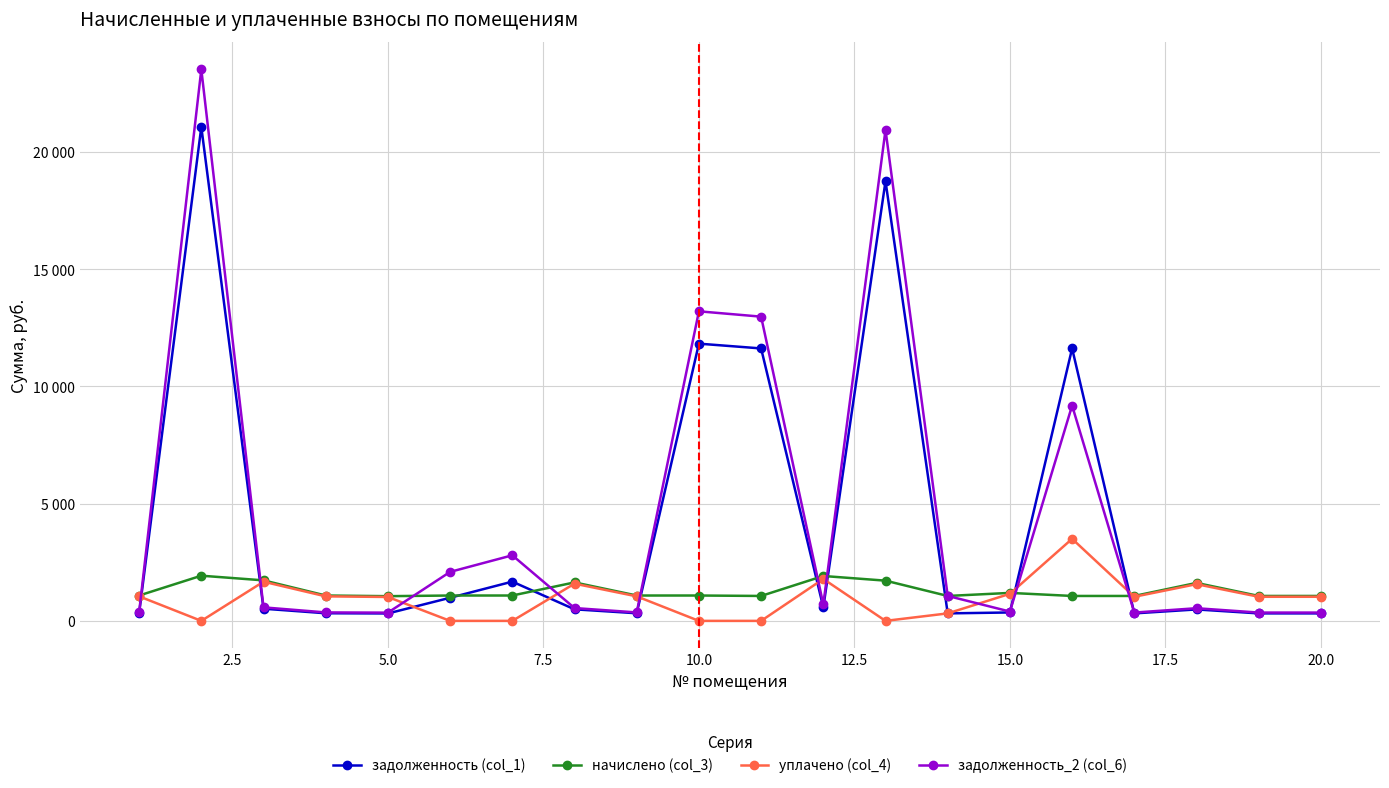

What are all the series names shown in the legend?

задолженность (col_1), начислено (col_3), уплачено (col_4), задолженность_2 (col_6)